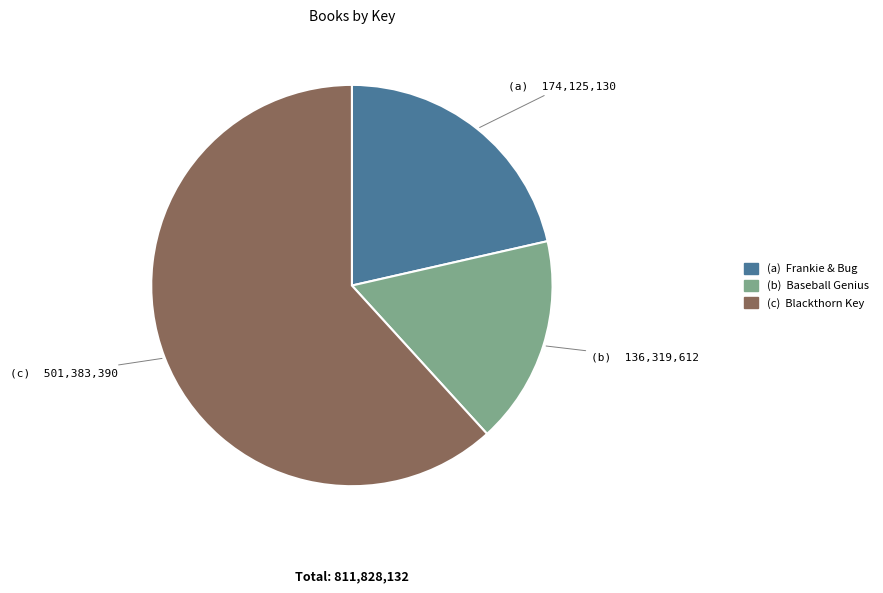

Is it true that (b) Baseball Genius is 2% of the pie?

False